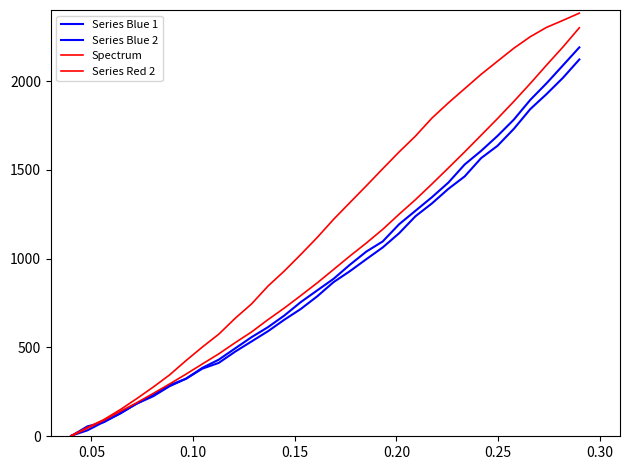

True or false: Spectrum and Series Red 2 cross at least once.

False